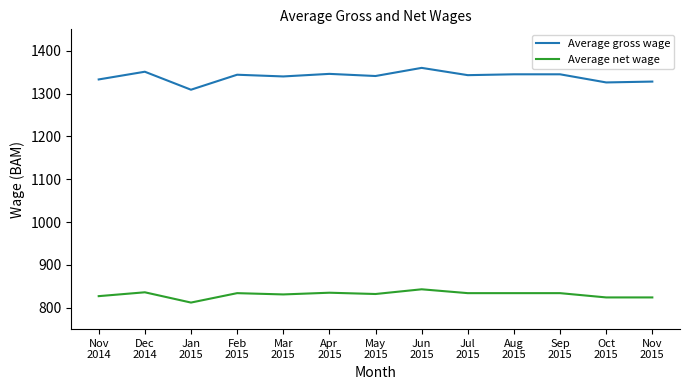

True or false: Average gross wage and Average net wage intersect in this chart.

False